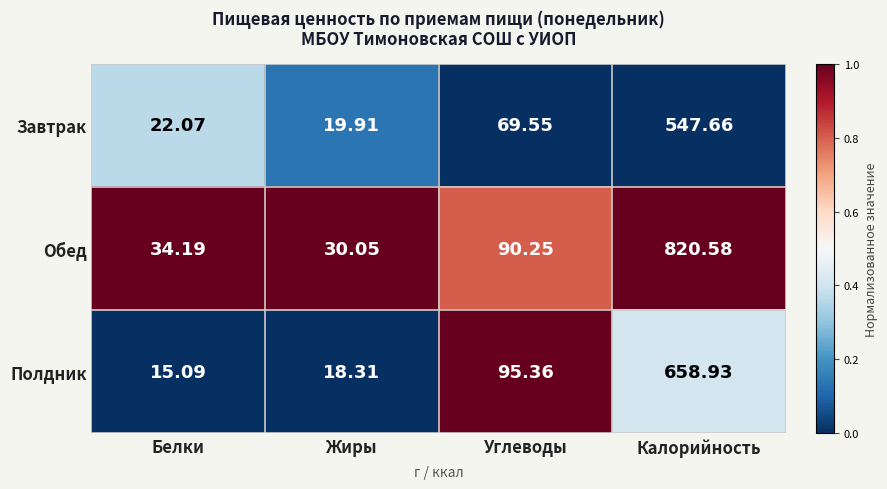

What is the total value across all series at Углеводы?

255.2